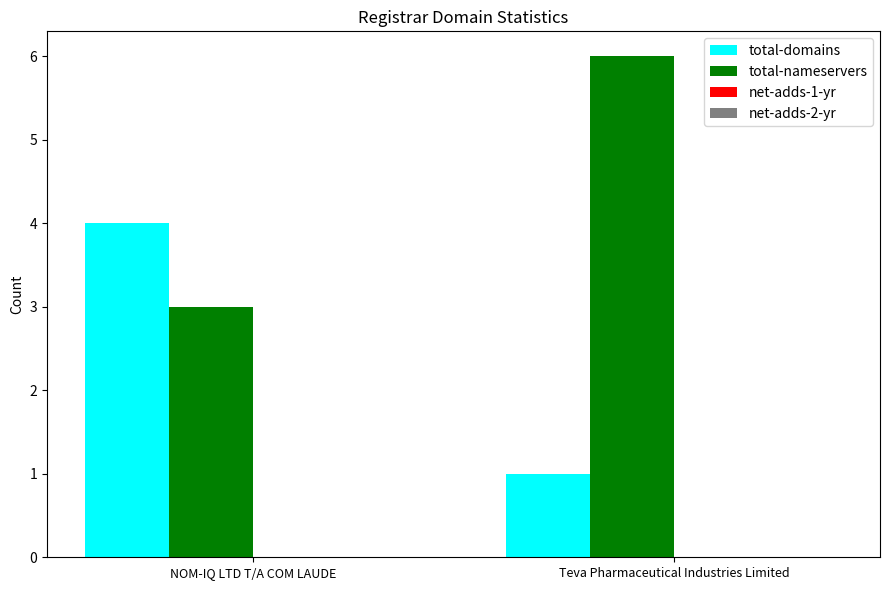

At which label is total-domains closest to 2?

Teva Pharmaceutical Industries Limited